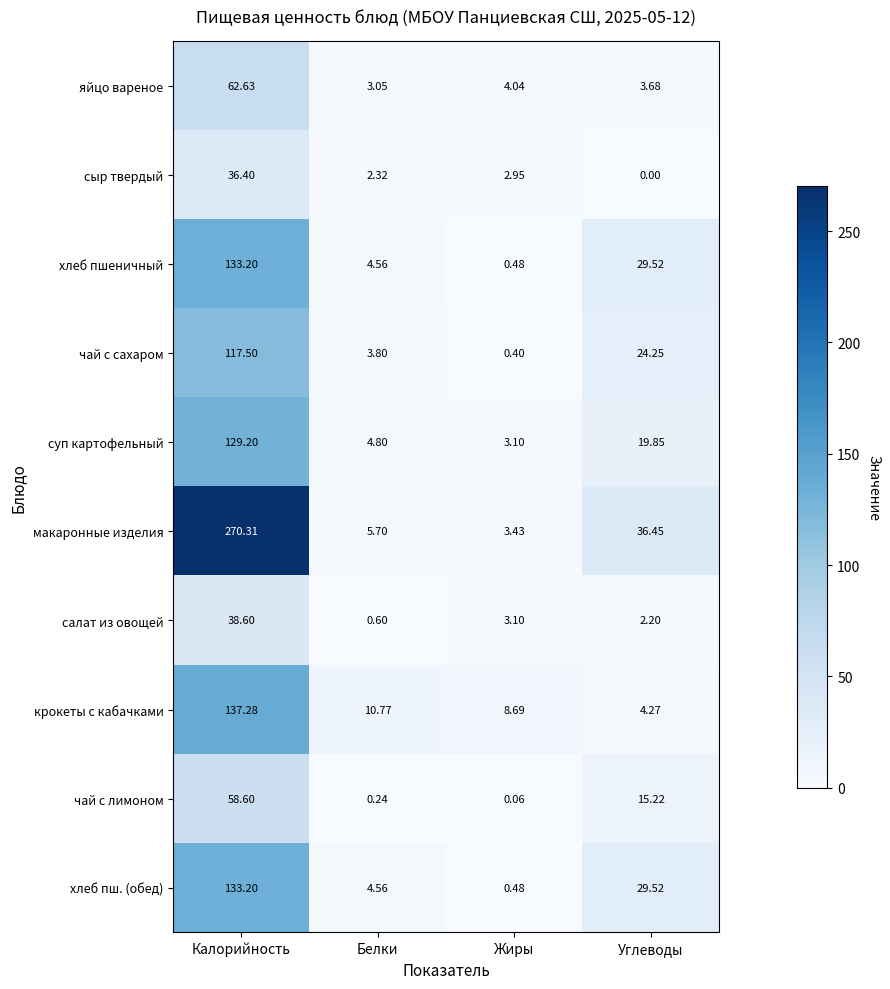

At which label is чай с лимоном closest to 29?

Углеводы